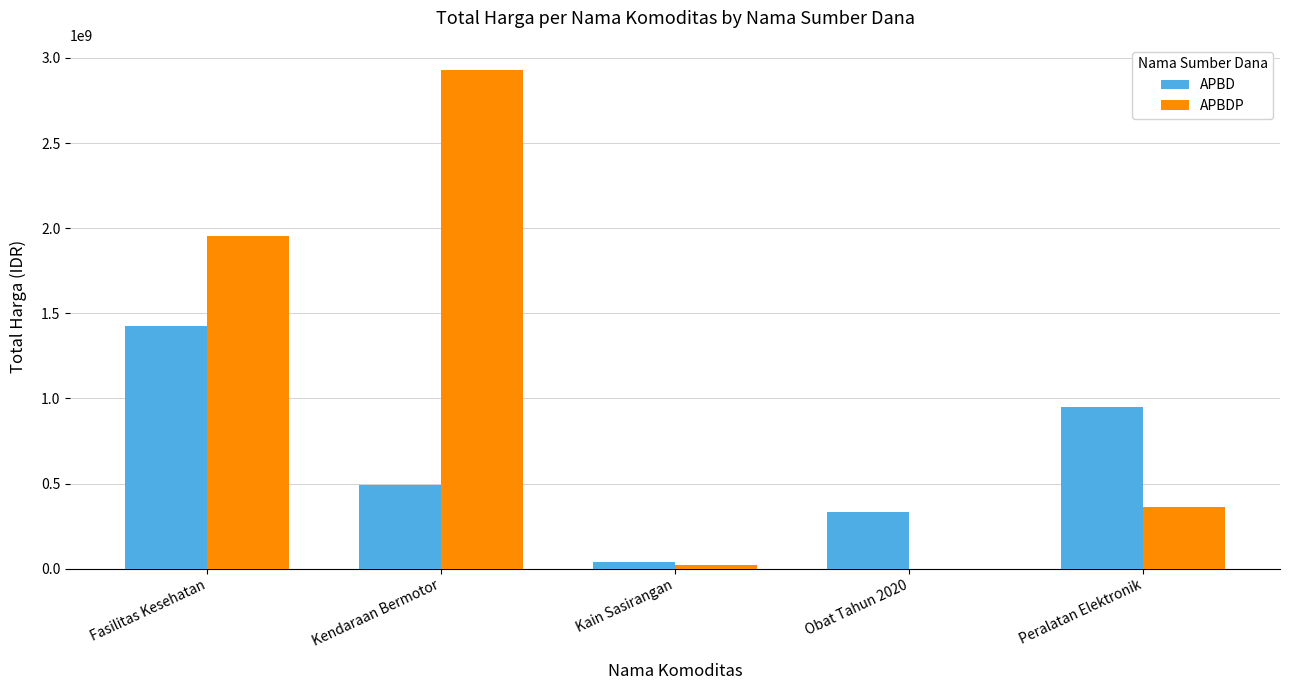

Which category has the highest value across all series?

Kendaraan Bermotor